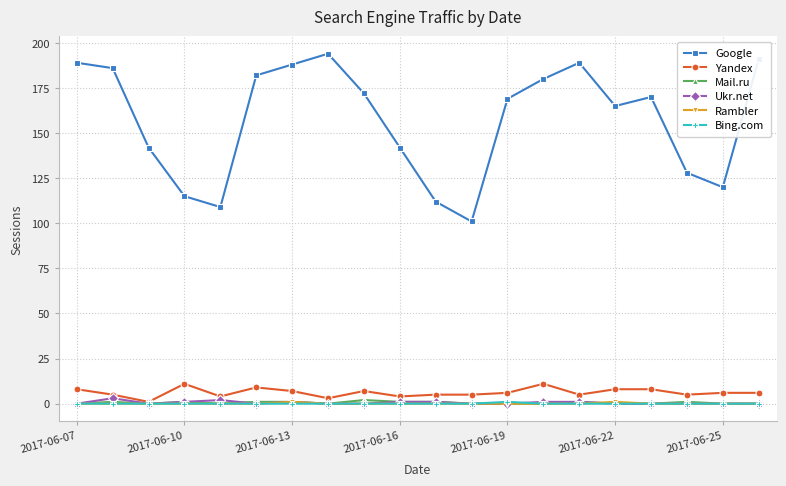

Which series has the largest range (max minus min)?

Google